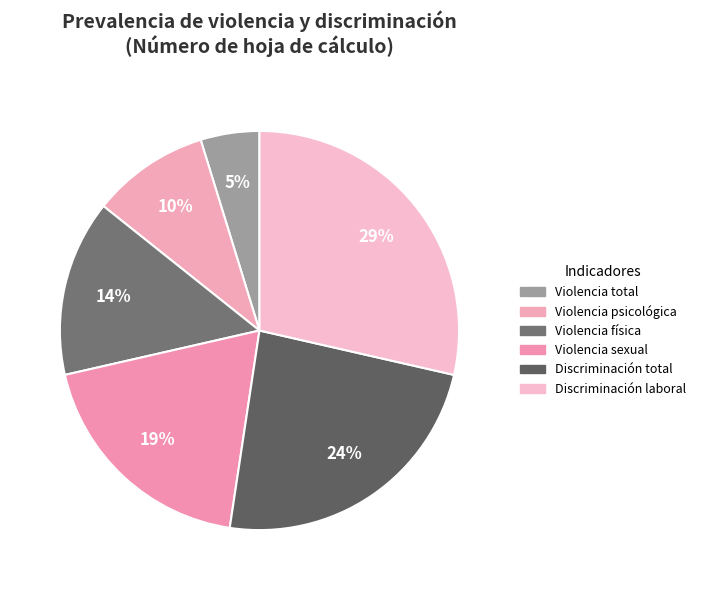

Count the number of slices in the pie.

6